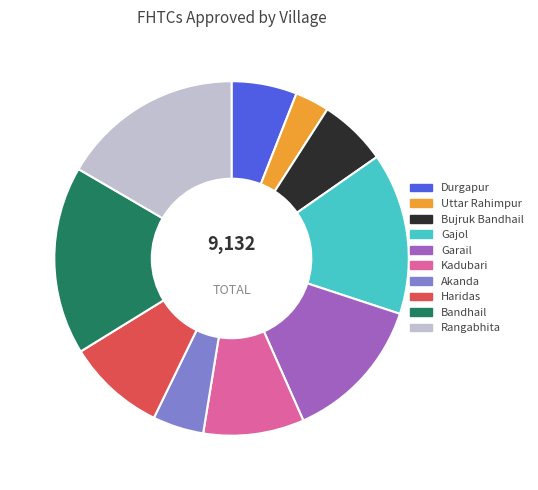

Is there any slice that represents more than half of the pie?

No